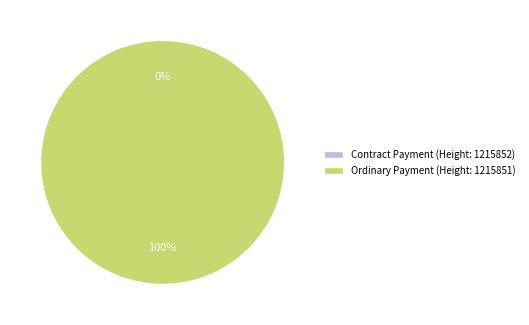

Do Contract Payment (Height: 1215852) and Ordinary Payment (Height: 1215851) together represent more than half of the pie?

Yes